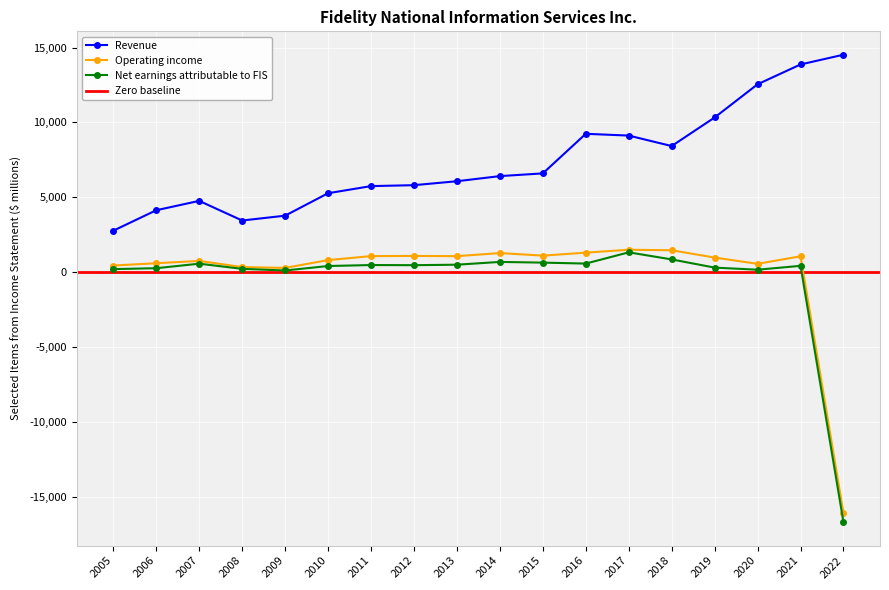

What is the sum of all Revenue values?

132854